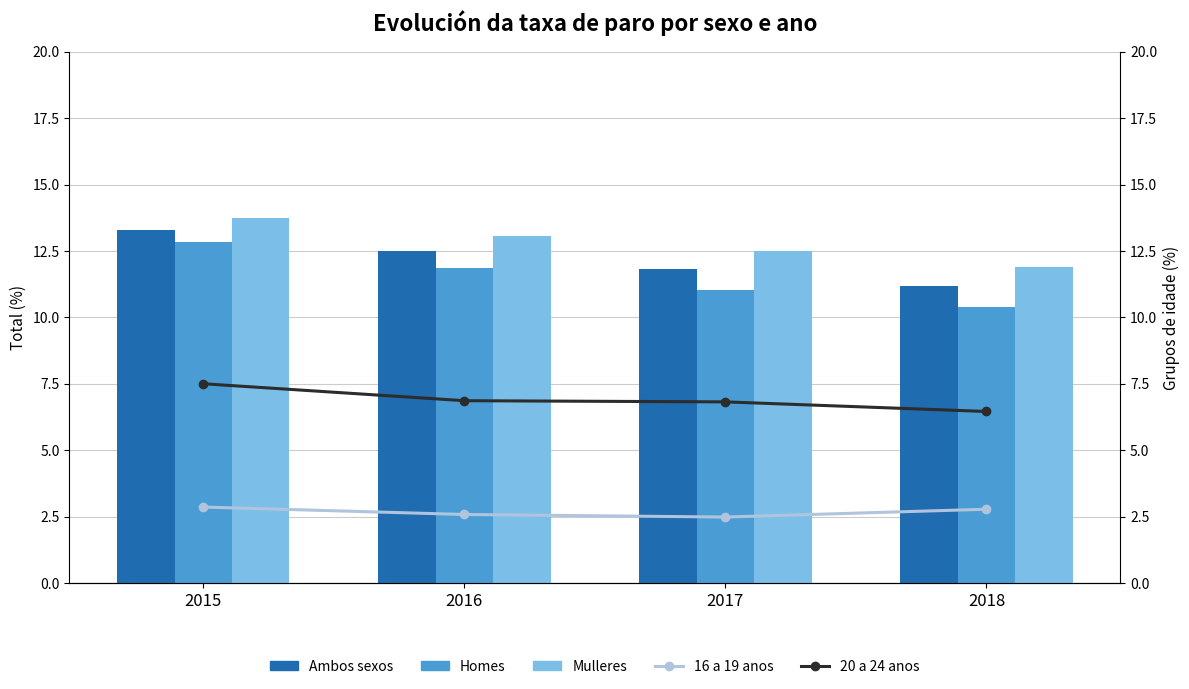

Count the number of data series in this chart.

5